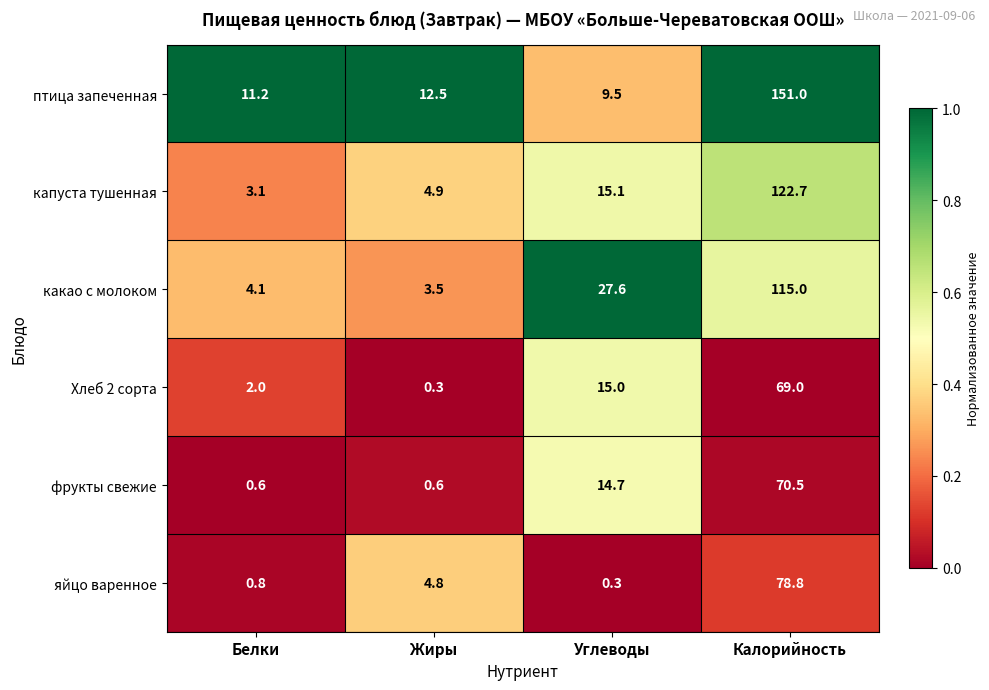

Reading left to right, transcribe all the data shown in this chart.

птица запеченная: 11.2	12.5	9.5	151.0
капуста тушенная: 3.1	4.9	15.1	122.7
какао с молоком: 4.1	3.5	27.6	115.0
Хлеб 2 сорта: 2.0	0.3	15.0	69.0
фрукты свежие: 0.6	0.6	14.7	70.5
яйцо варенное: 0.8	4.8	0.3	78.8